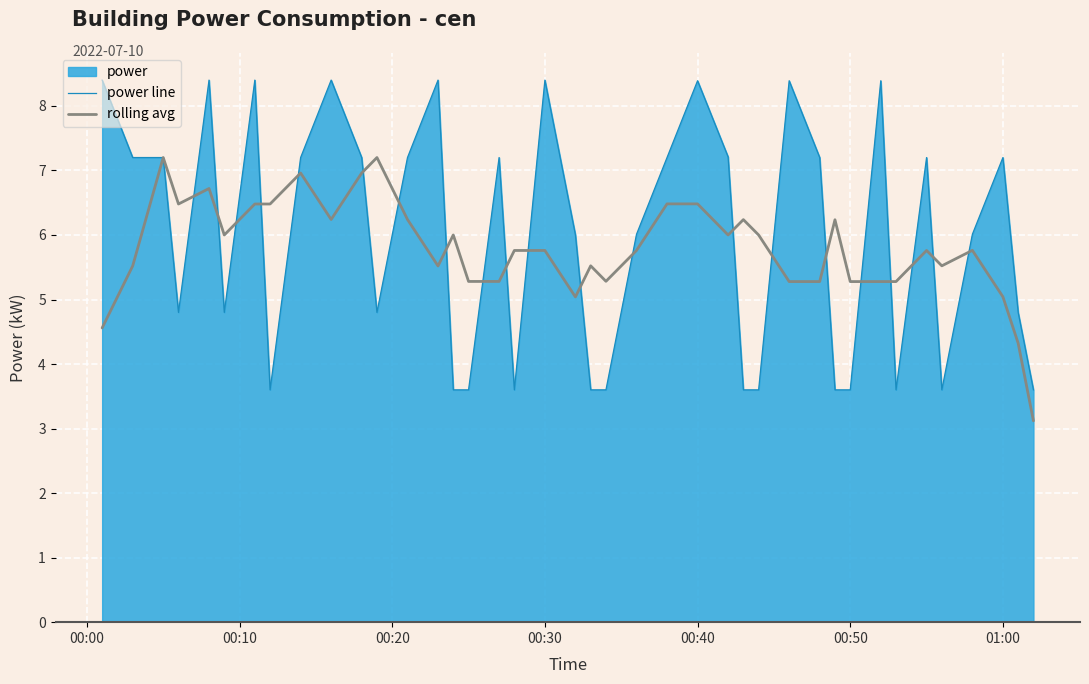

True or false: power line has more than 2 points higher than both neighbors.

True